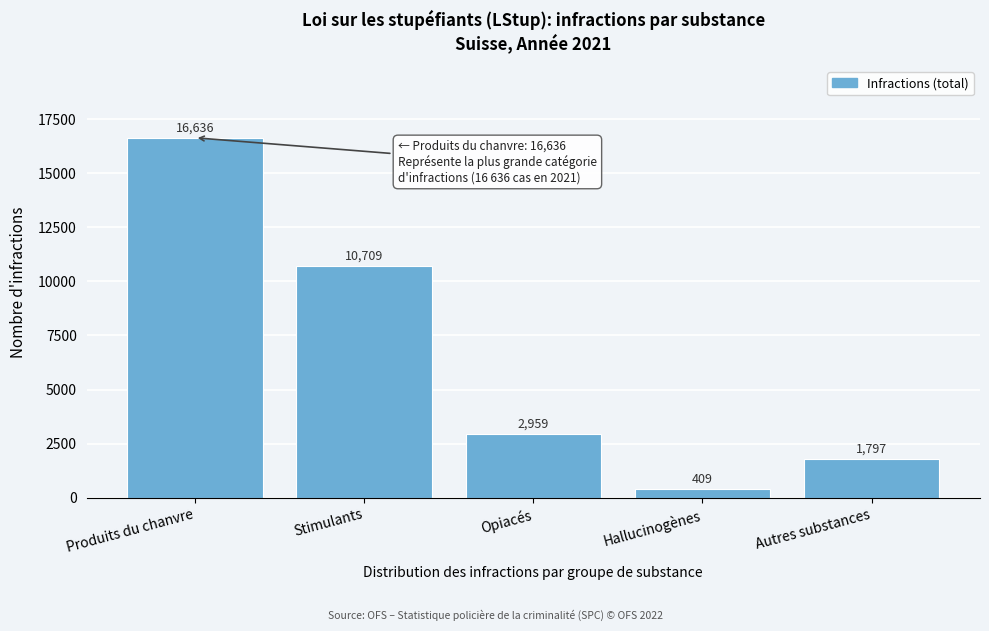

Reading left to right, extract all data points from this chart.

Produits du chanvre=16636	Stimulants=10709	Opiacés=2959	Hallucinogènes=409	Autres substances=1797